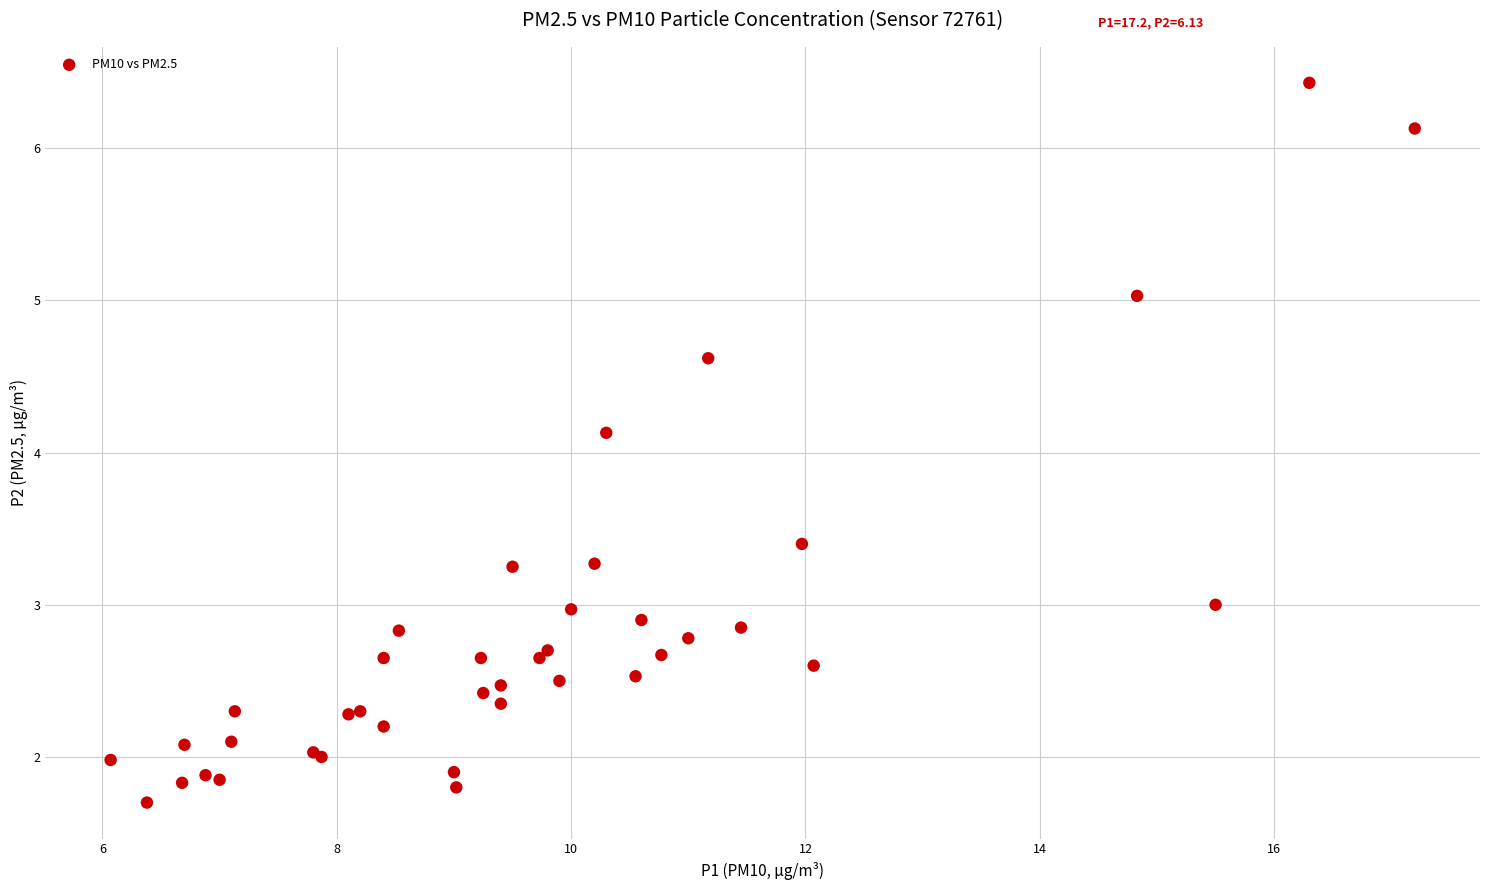

What Y value in the scatter plot is closest to 4?

4.1